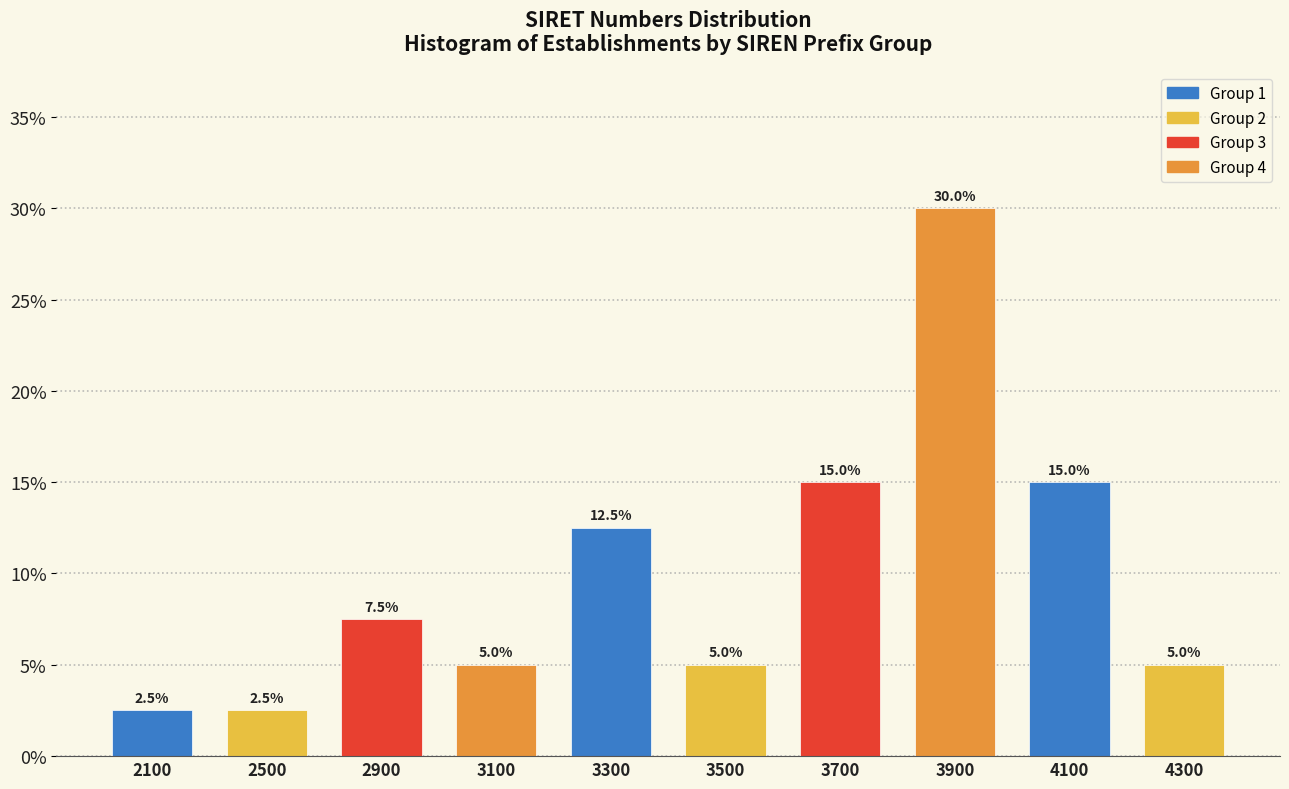

Reading left to right, extract all data points from this chart.

2100=2.5	2500=2.5	2900=7.5	3100=5.0	3300=12.5	3500=5.0	3700=15.0	3900=30.0	4100=15.0	4300=5.0